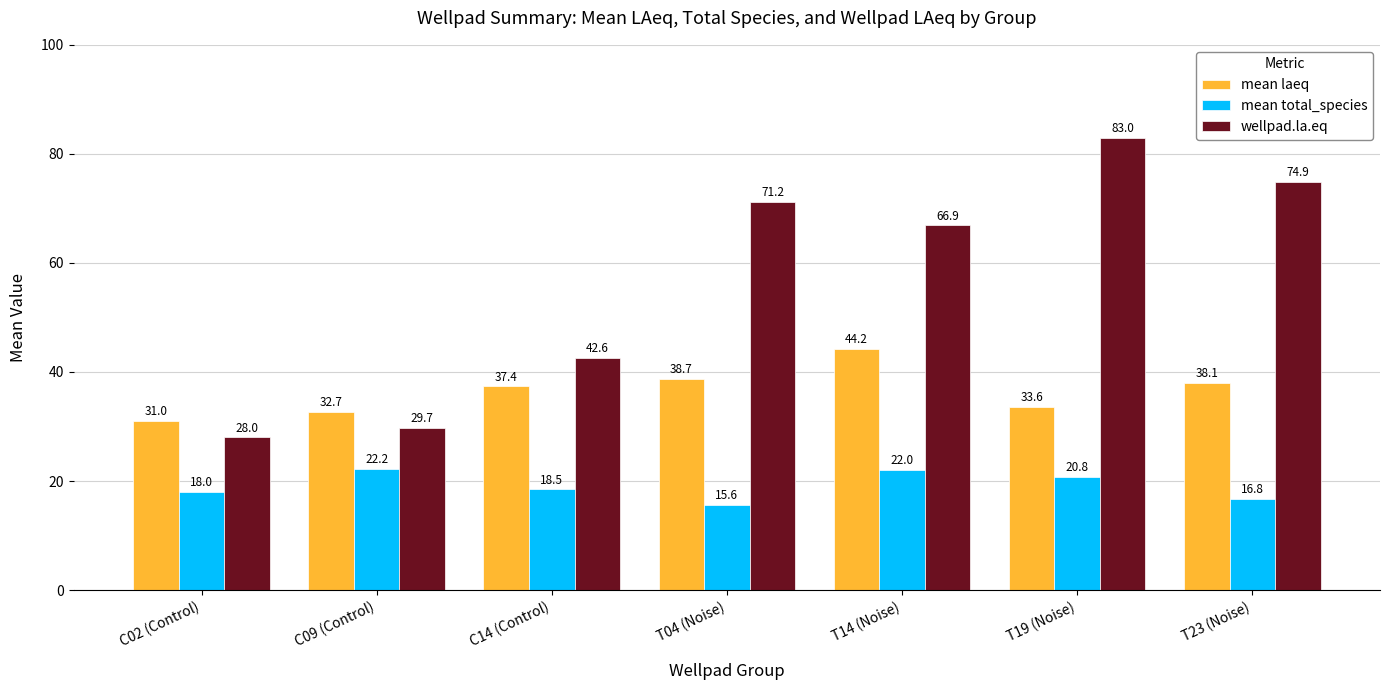

What is the difference between the maximum and second lowest values in the mean total_species series?

5.4